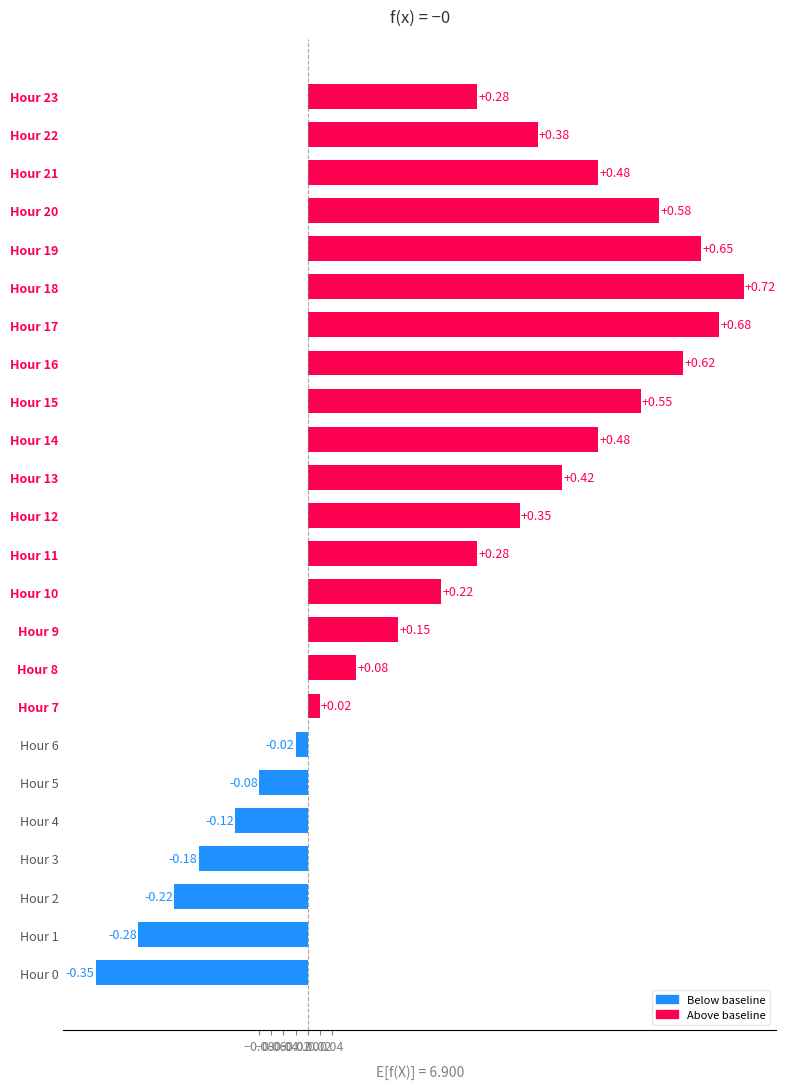

What is the change in value from Hour 1 to Hour 22?

+0.7